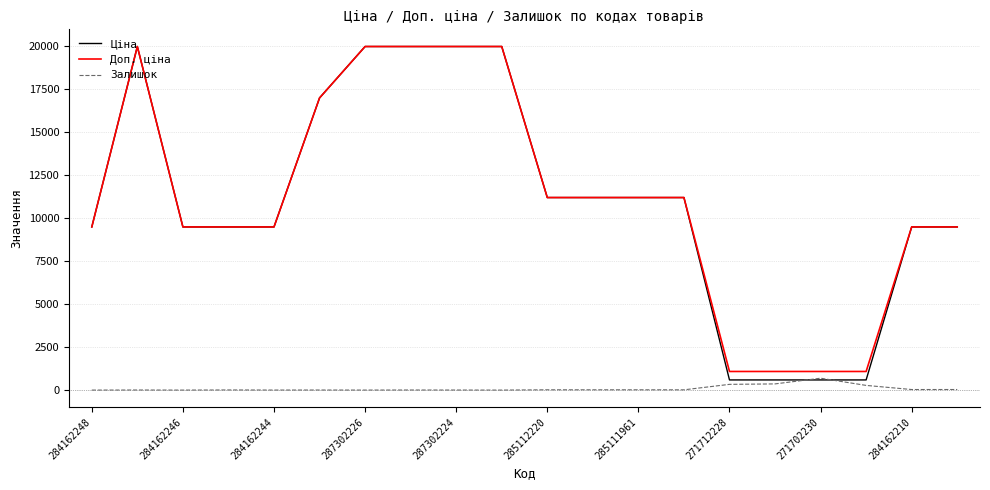

Which series has the largest range (max minus min)?

Ціна